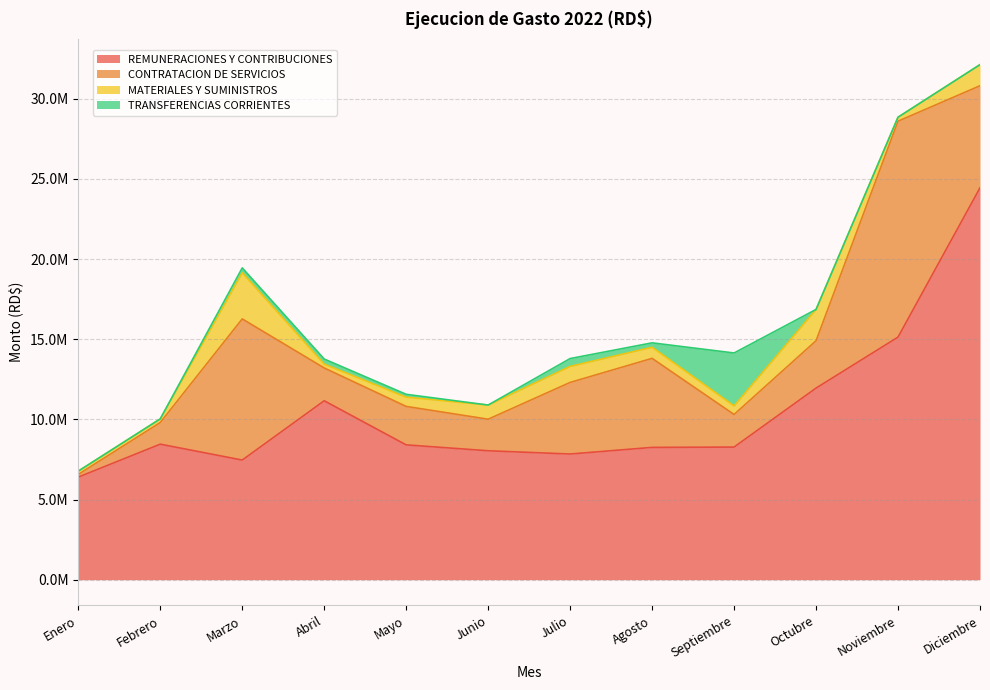

Read the MATERIALES Y SUMINISTROS value at Enero.

204502.5